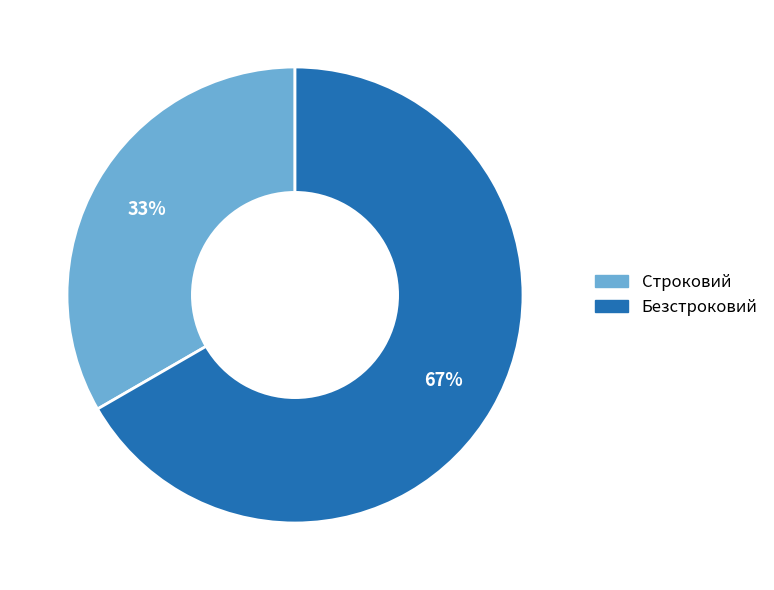

Between Безстроковий and Строковий, which is larger?

Безстроковий